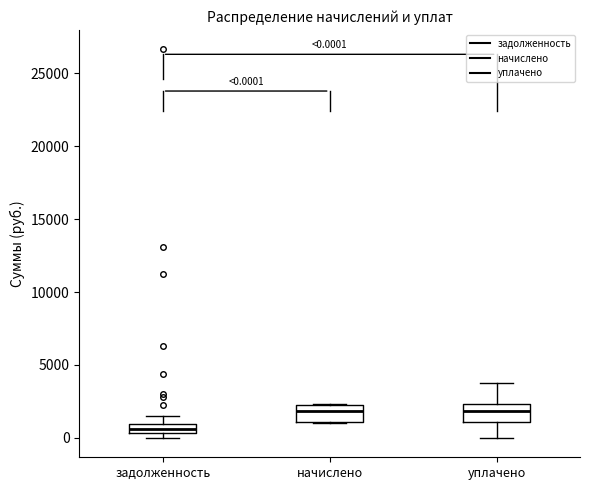

Which box's median line is the lowest?

задолженность